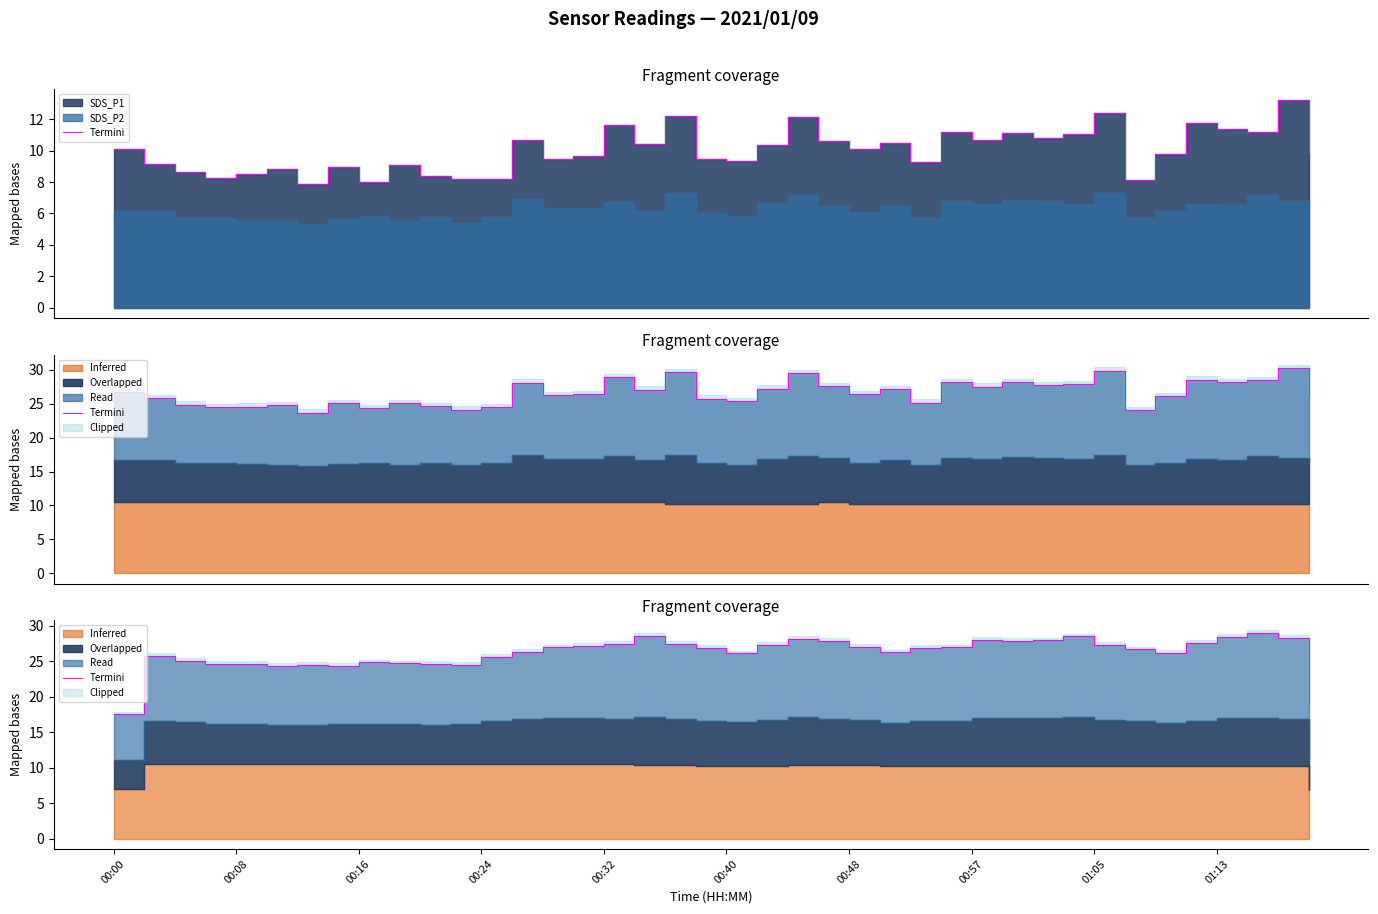

What is the difference between the maximum and minimum values?

11.4